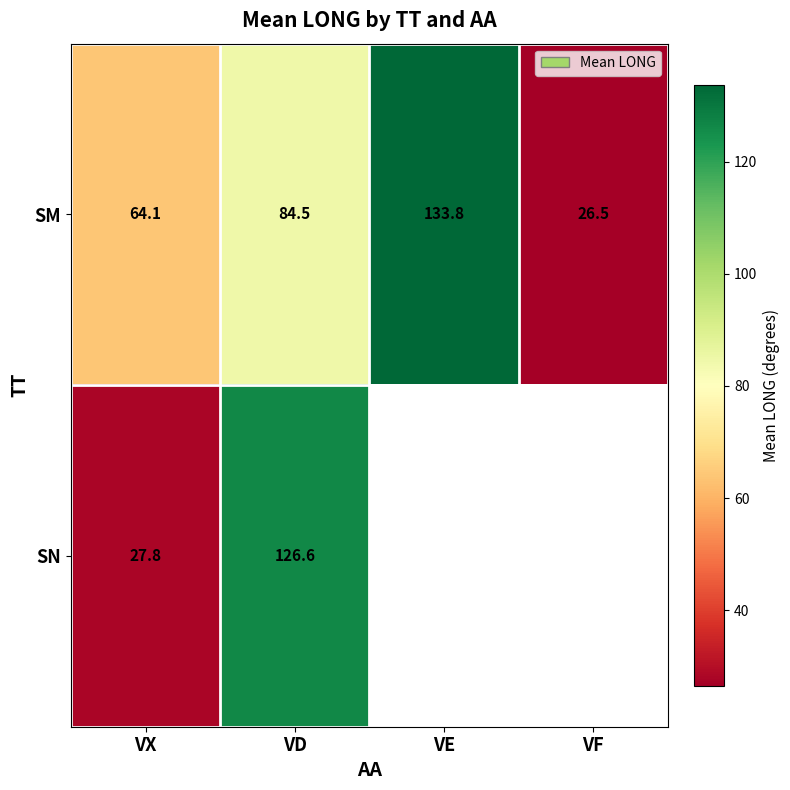

The SN series shows 16.6 at VX. True or false?

False